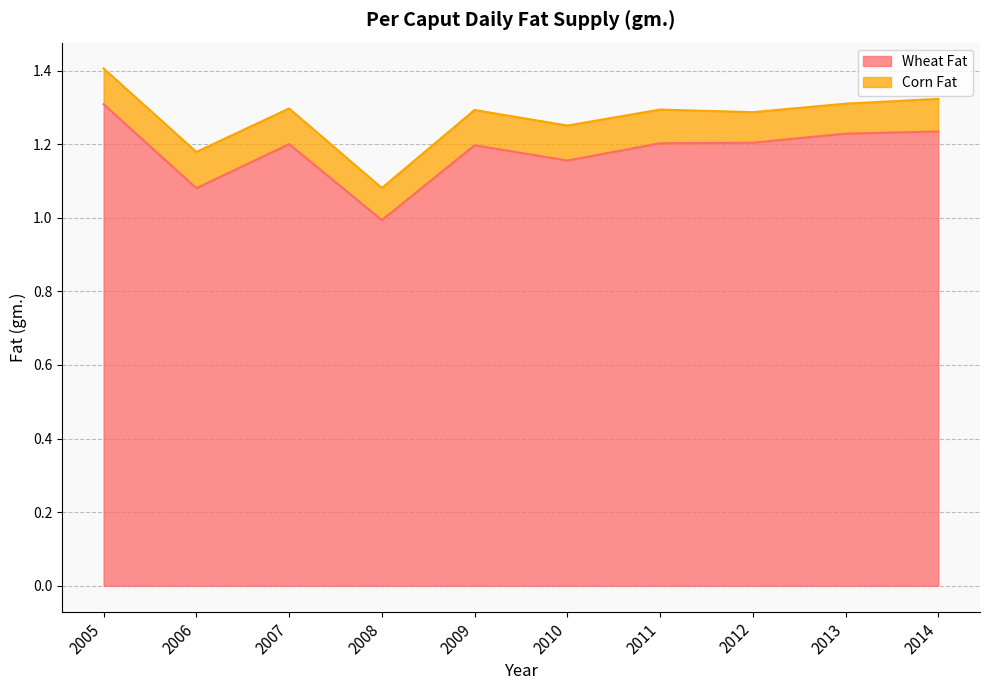

At which label is the value closest to 1?

2008